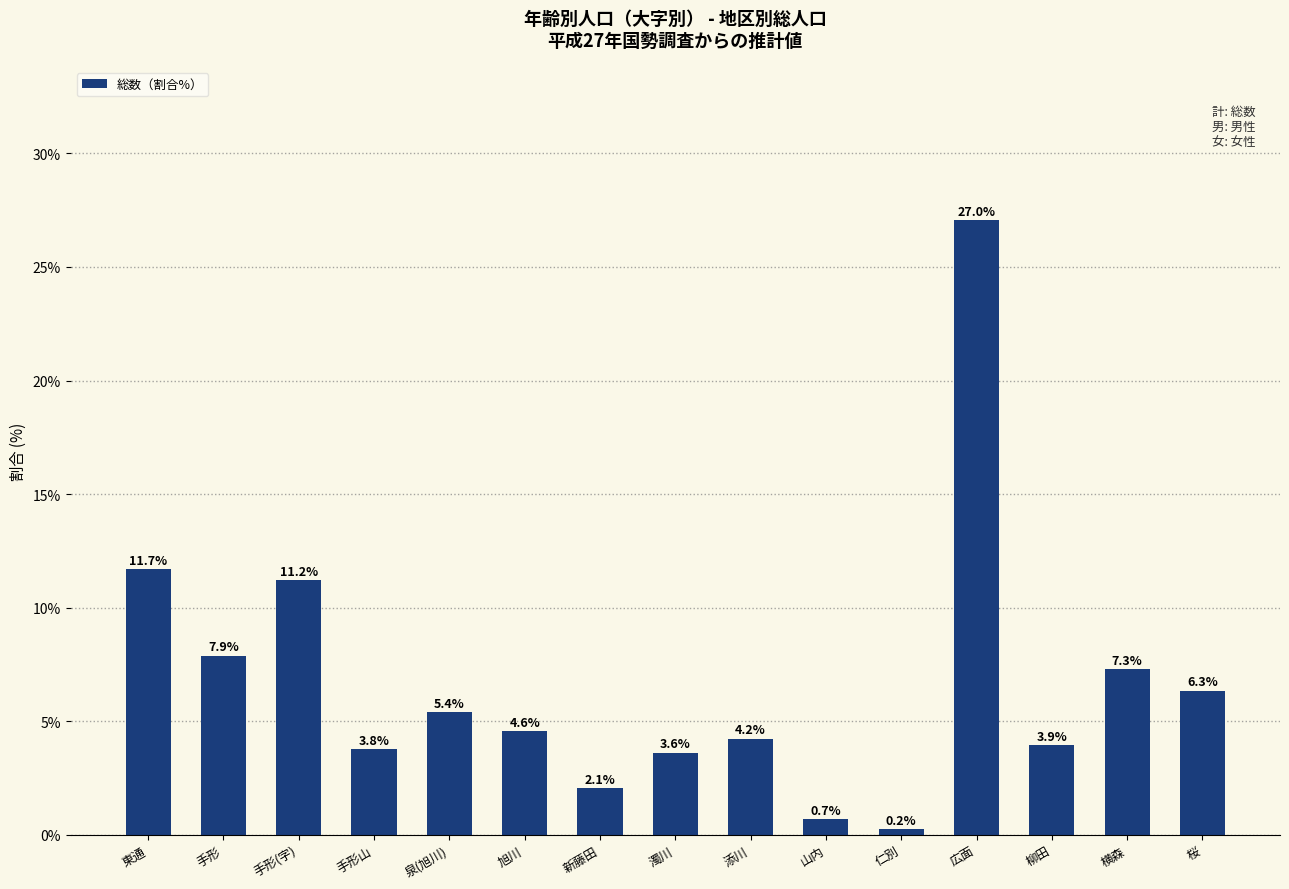

Where does the data first go above 4?

東通